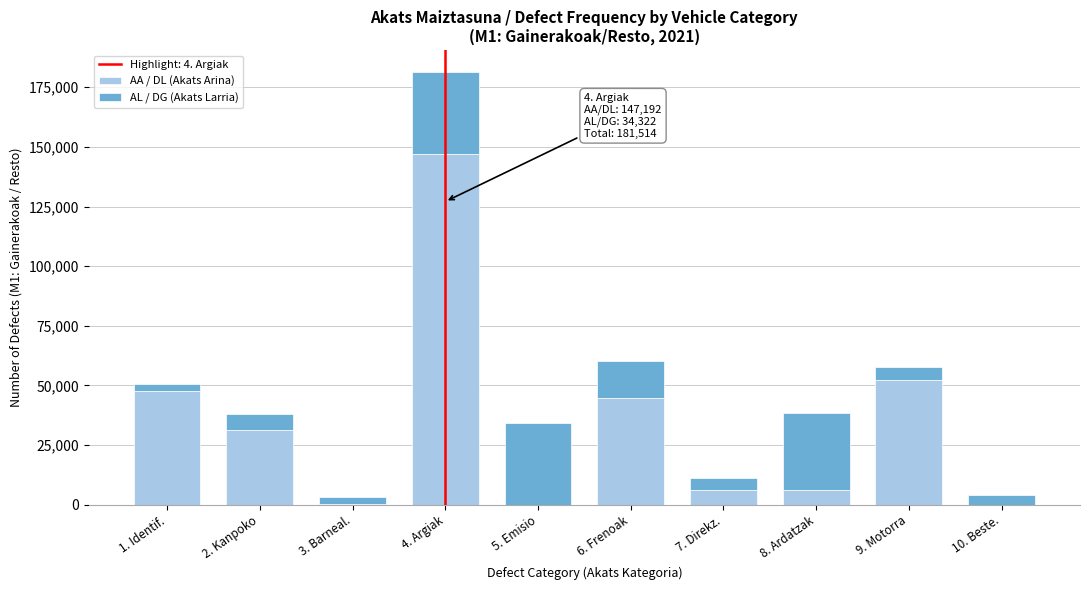

What is the highest value of the AA / DL (Akats Arina) series?

147192